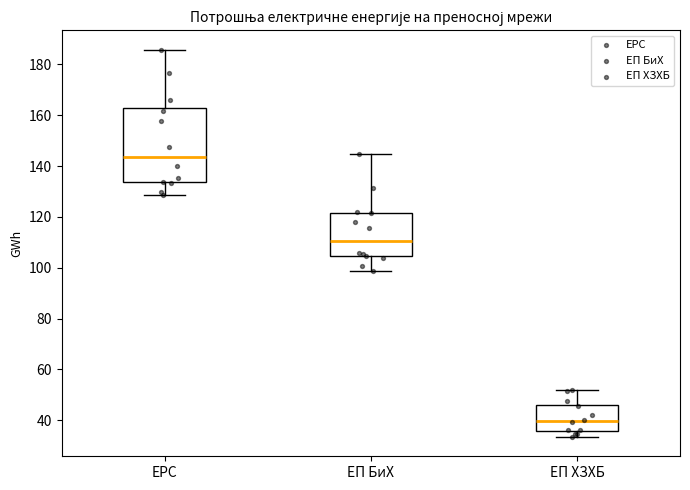

Which box has the lowest median line?

ЕП ХЗХБ